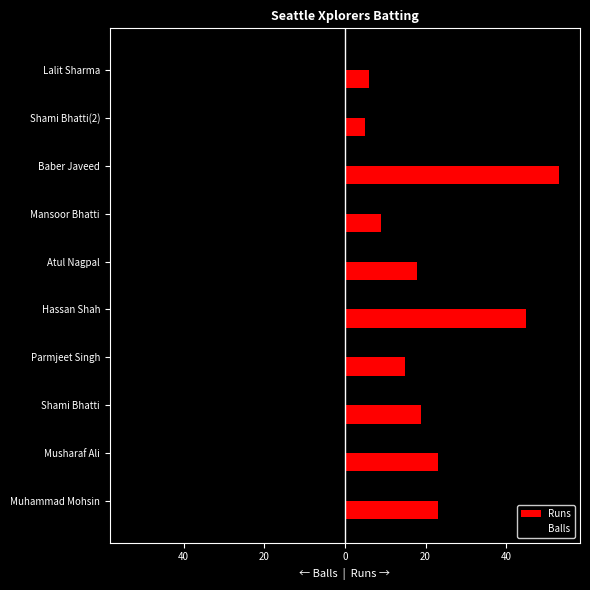

What are all the series names shown in the legend?

Runs, Balls